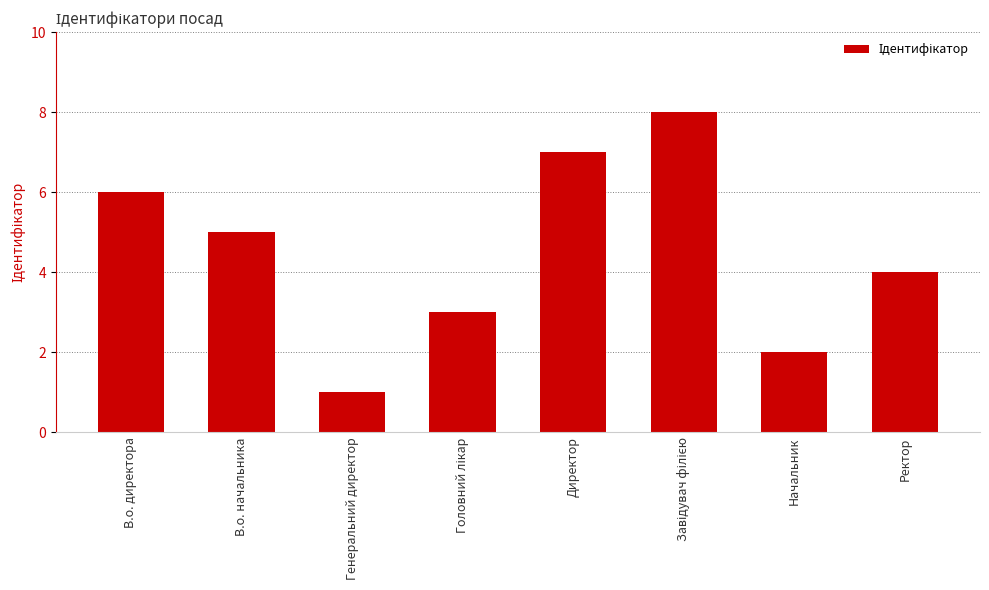

Reading left to right, extract all data points from this chart.

6	5	1	3	7	8	2	4